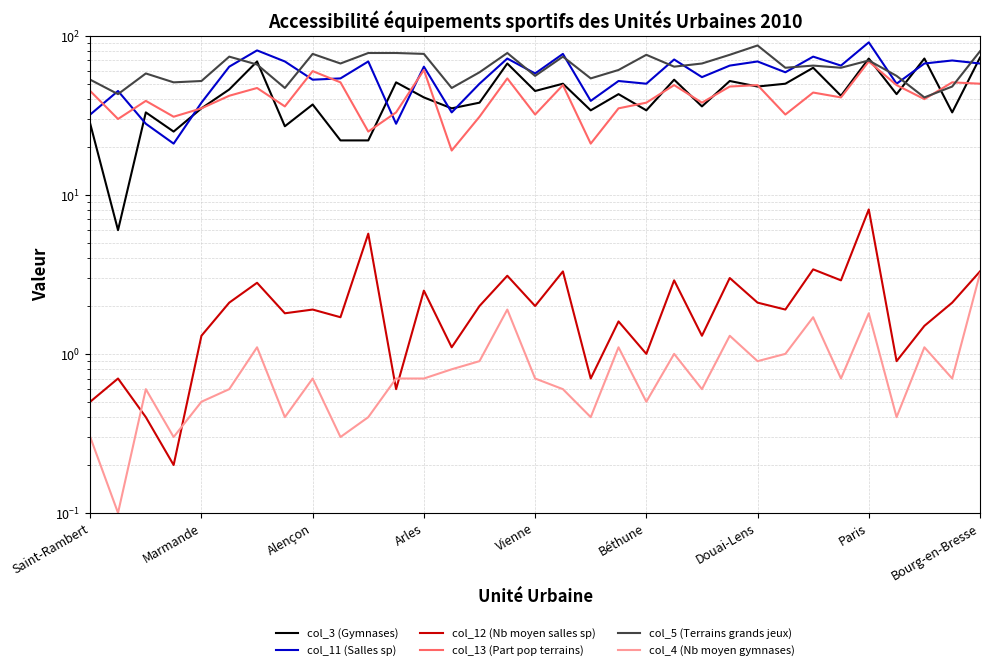

What is the maximum value shown in the chart?

91.0